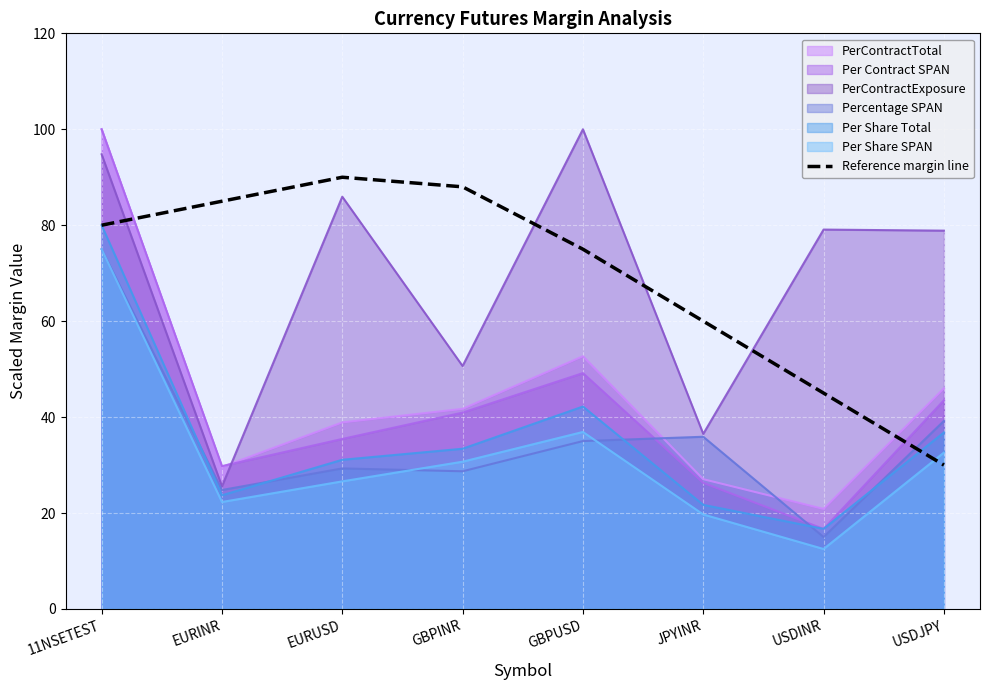

What is the change in value from EURINR to GBPUSD?

-10